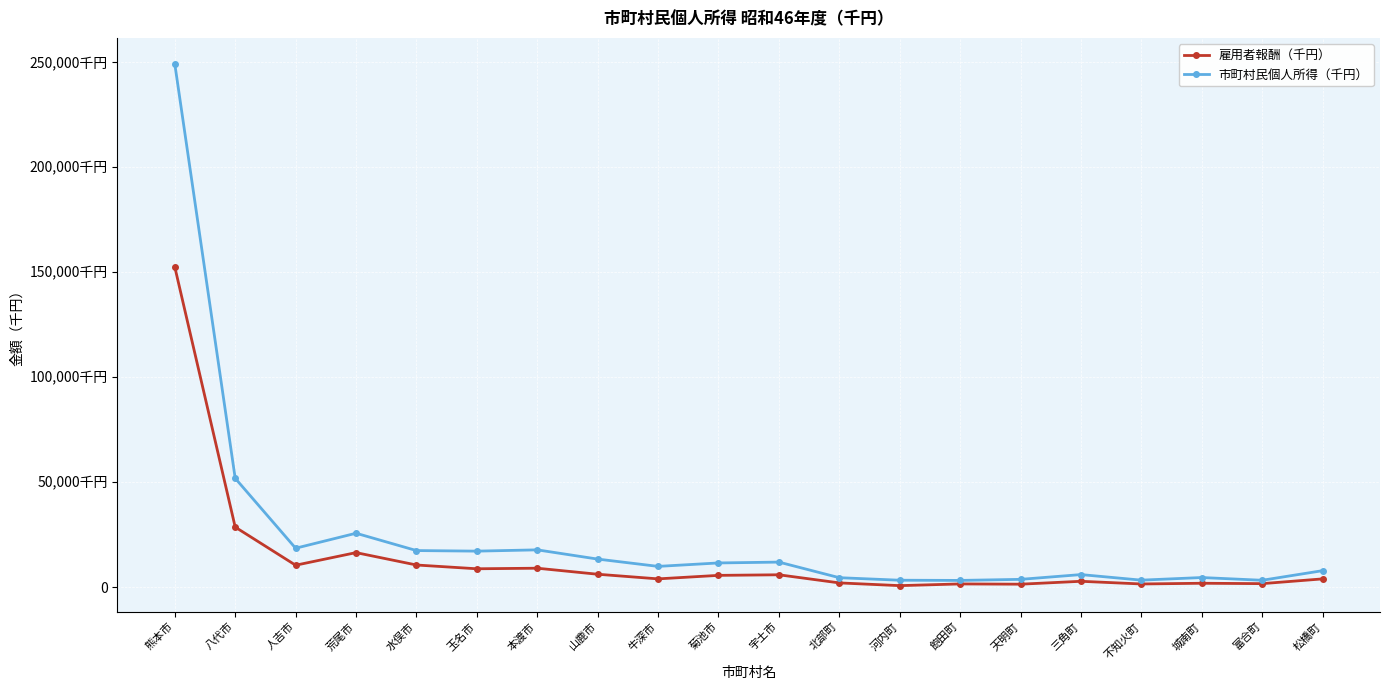

At which label is 雇用者報酬（千円） closest to 76577949?

八代市